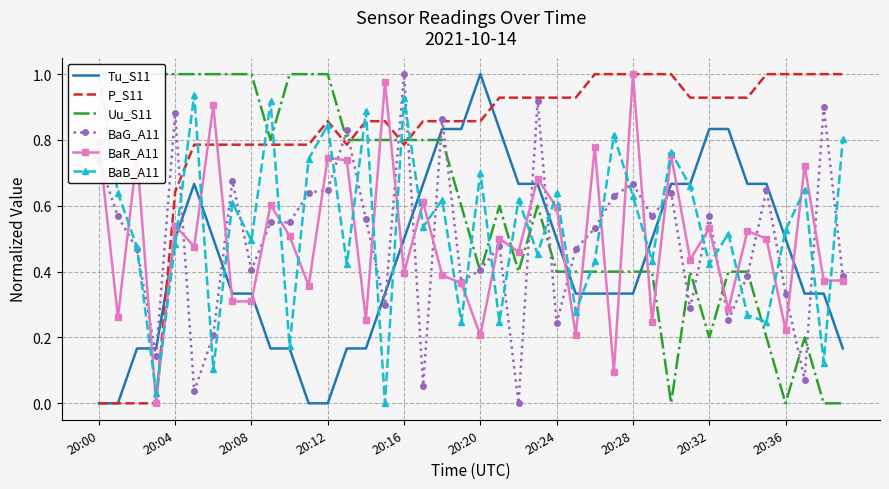

How many Uu_S11 values are between 0 and 1?

40